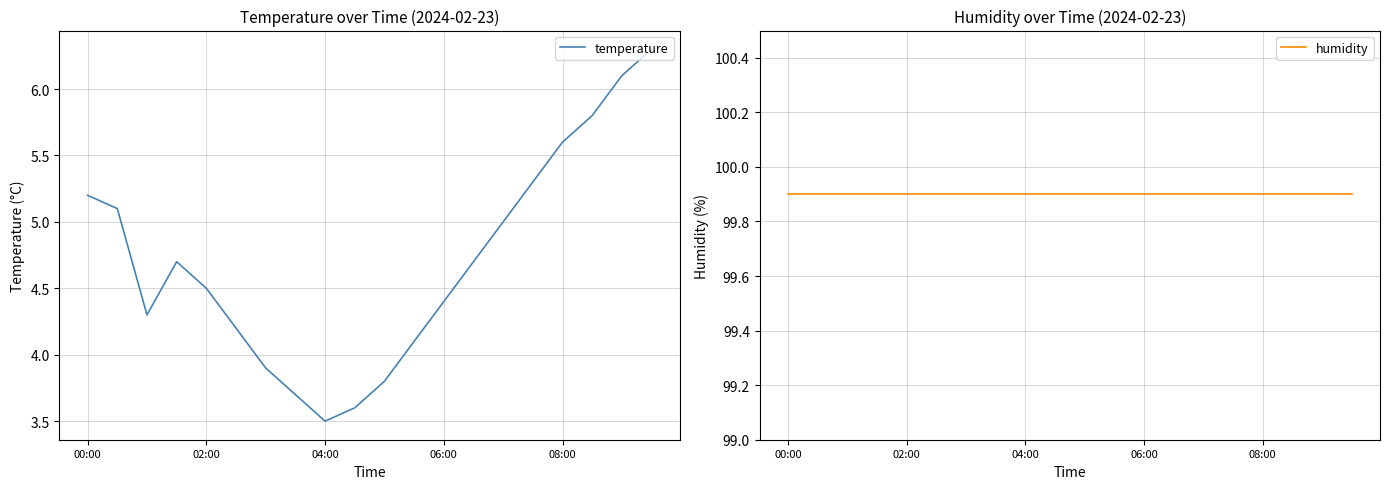

Is it true that temperature equals 7.5 at 00:00?

False